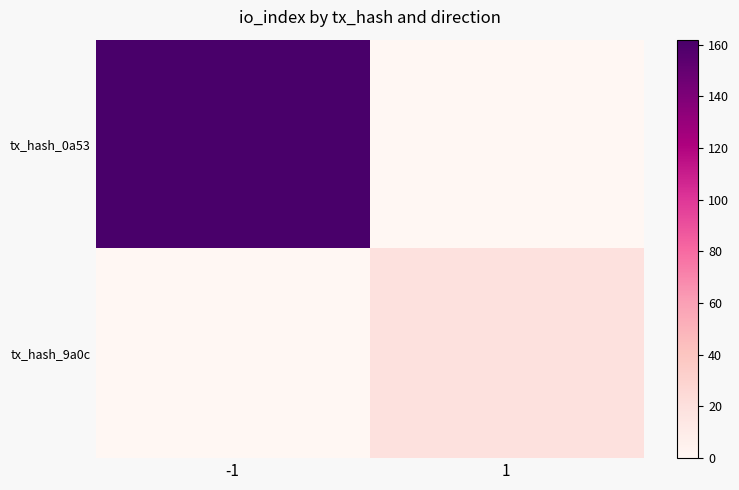

List the series in order of their peak value, lowest first.

tx_hash_9a0c, tx_hash_0a53